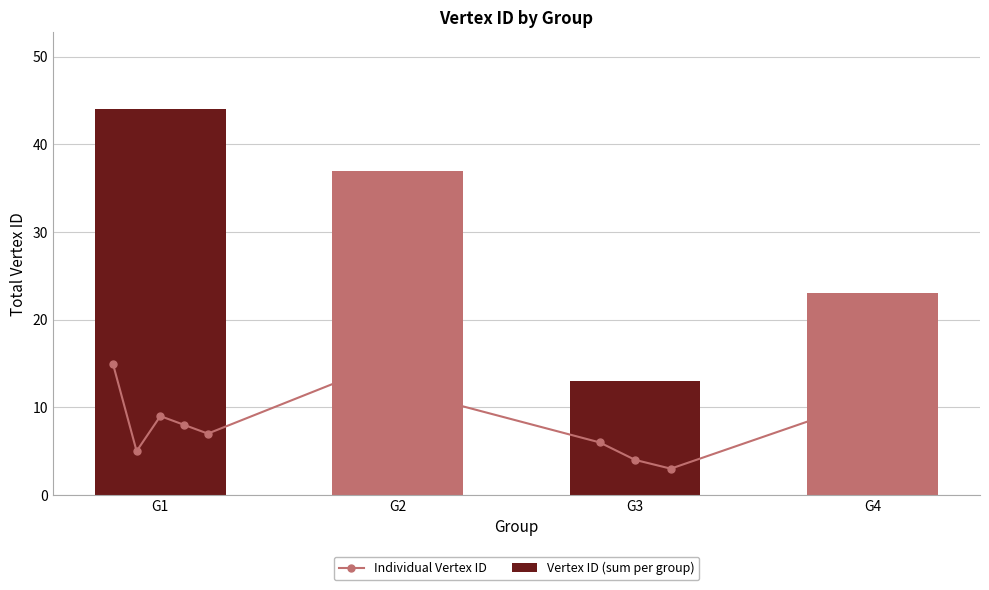

List the labels in order of Vertex ID (sum per group) value, largest first.

G1, G2, G4, G3